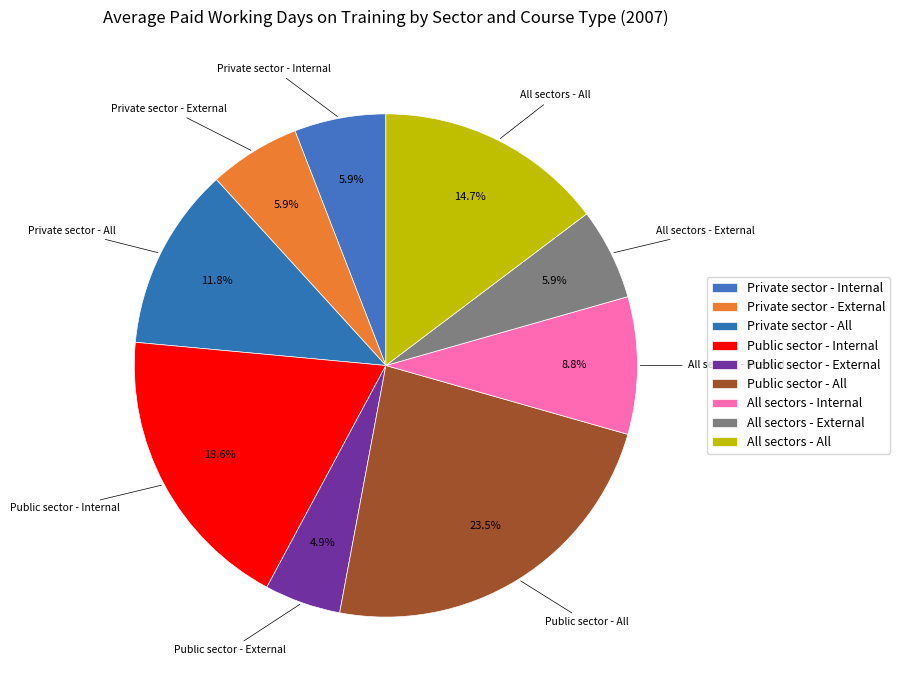

What is the smallest slice in the pie chart?

Public sector - External